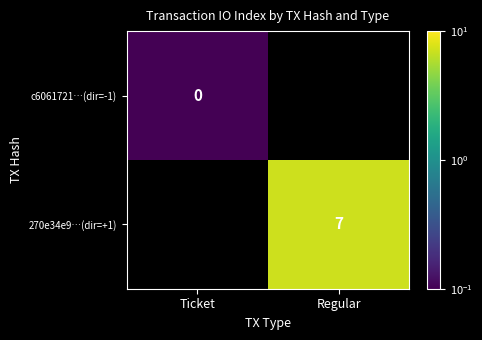

List the series in order of their overall mean, lowest first.

c6061721…(dir=-1), 270e34e9…(dir=+1)